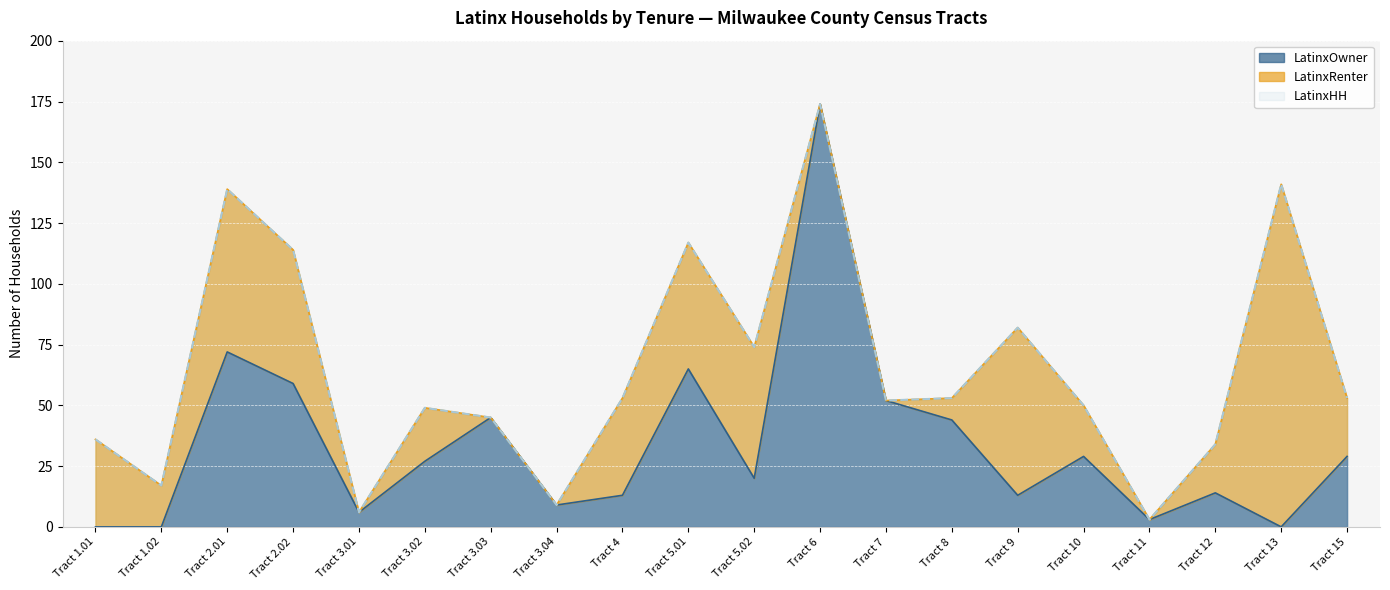

What is the difference between the maximum and minimum values in the LatinxOwner series?

174